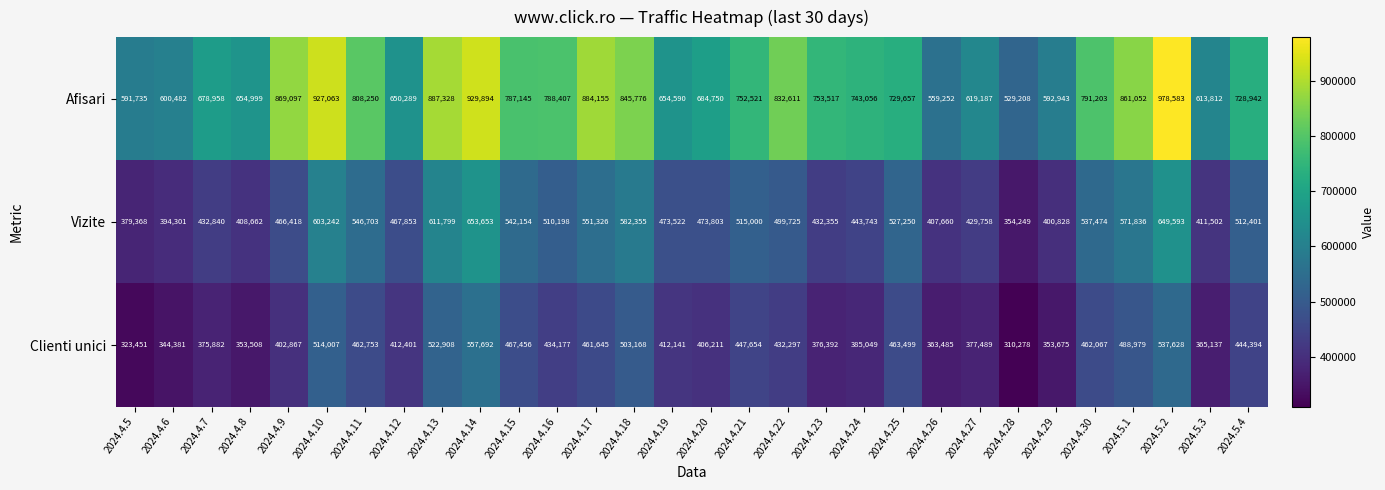

Which series has the largest total across all categories?

Afisari